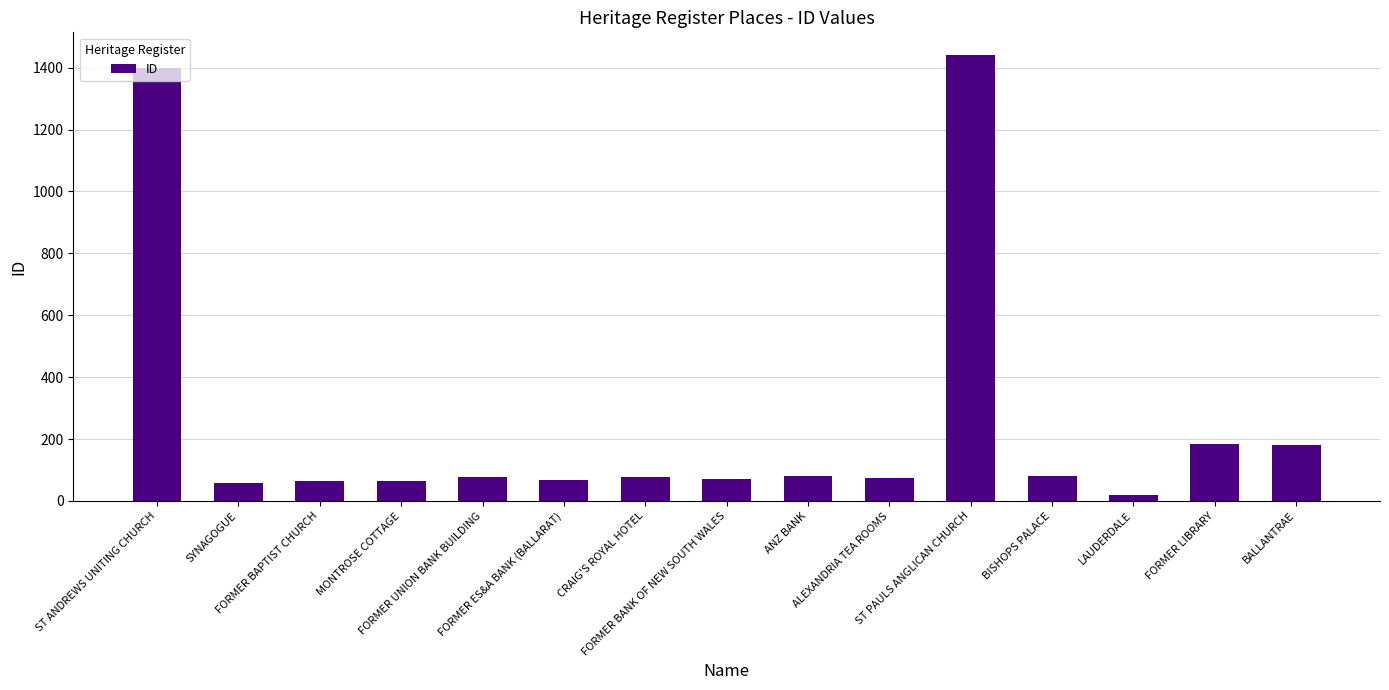

What is the greatest value displayed?

1442